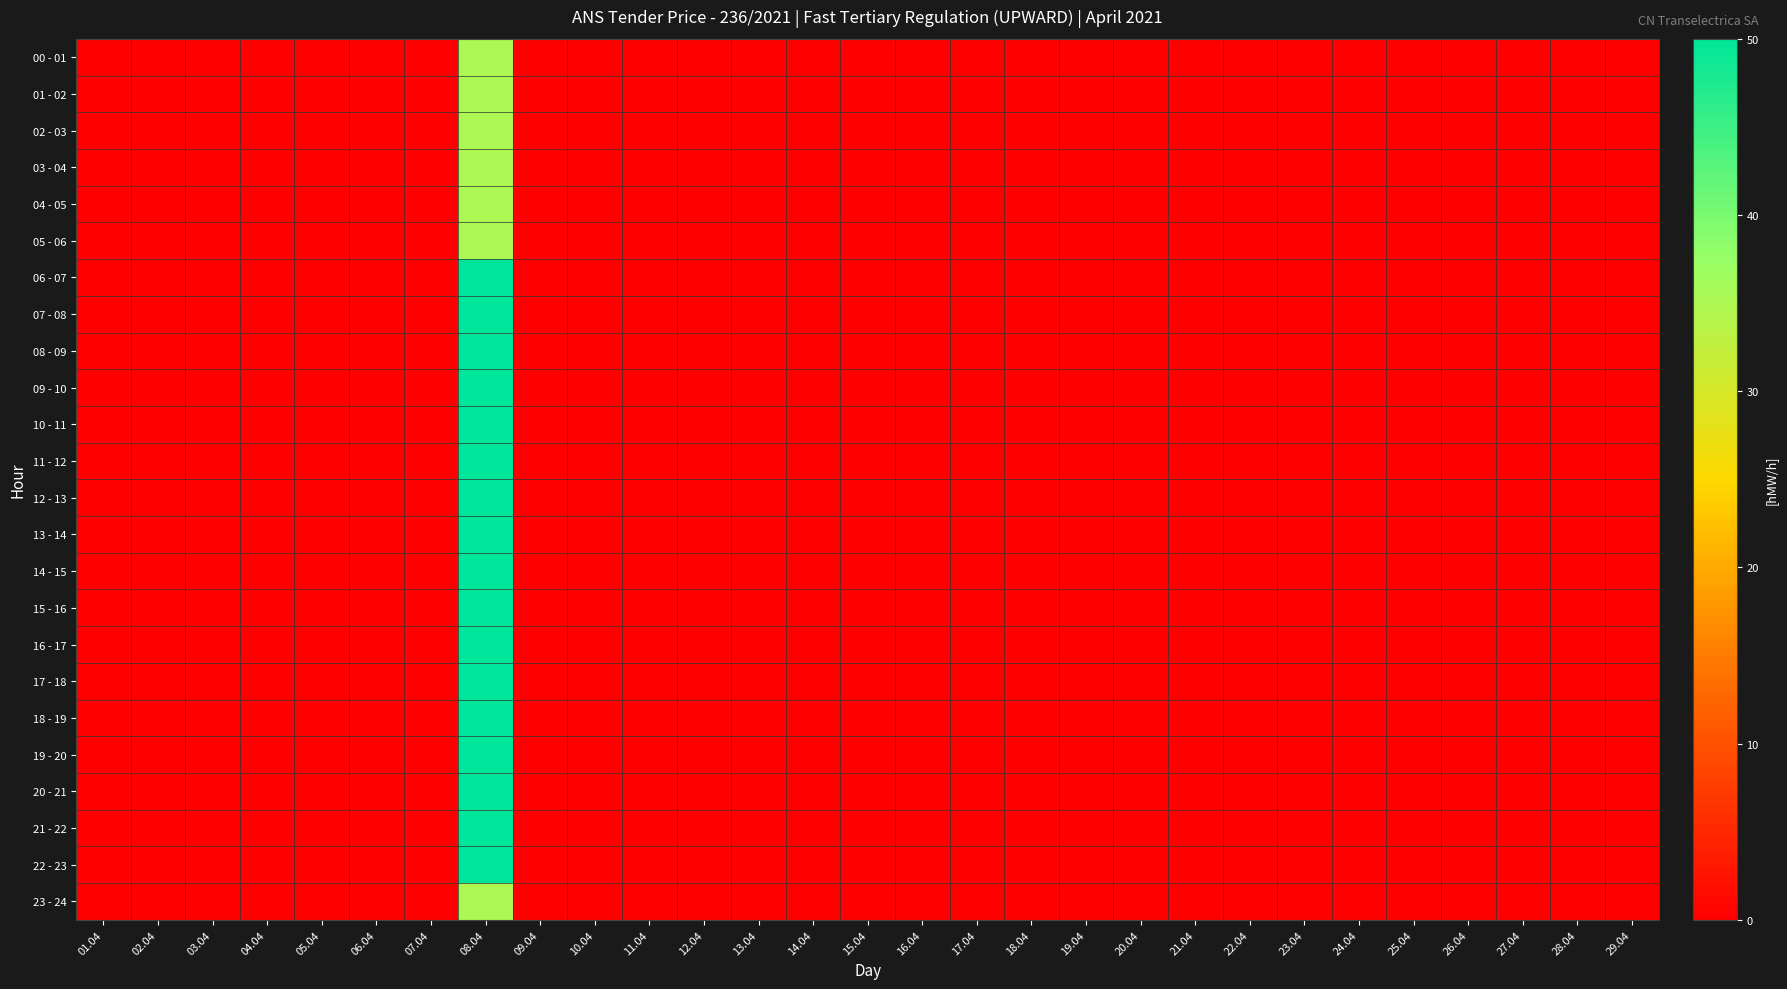

Reading left to right, list all the values displayed in this chart.

00 - 01: 01.04=0	02.04=0	03.04=0	04.04=0	05.04=0	06.04=0	07.04=0	08.04=35	09.04=0	10.04=0	11.04=0	12.04=0	13.04=0	14.04=0	15.04=0	16.04=0	17.04=0	18.04=0	19.04=0	20.04=0	21.04=0	22.04=0	23.04=0	24.04=0	25.04=0	26.04=0	27.04=0	28.04=0	29.04=0
01 - 02: 01.04=0	02.04=0	03.04=0	04.04=0	05.04=0	06.04=0	07.04=0	08.04=35	09.04=0	10.04=0	11.04=0	12.04=0	13.04=0	14.04=0	15.04=0	16.04=0	17.04=0	18.04=0	19.04=0	20.04=0	21.04=0	22.04=0	23.04=0	24.04=0	25.04=0	26.04=0	27.04=0	28.04=0	29.04=0
02 - 03: 01.04=0	02.04=0	03.04=0	04.04=0	05.04=0	06.04=0	07.04=0	08.04=35	09.04=0	10.04=0	11.04=0	12.04=0	13.04=0	14.04=0	15.04=0	16.04=0	17.04=0	18.04=0	19.04=0	20.04=0	21.04=0	22.04=0	23.04=0	24.04=0	25.04=0	26.04=0	27.04=0	28.04=0	29.04=0
03 - 04: 01.04=0	02.04=0	03.04=0	04.04=0	05.04=0	06.04=0	07.04=0	08.04=35	09.04=0	10.04=0	11.04=0	12.04=0	13.04=0	14.04=0	15.04=0	16.04=0	17.04=0	18.04=0	19.04=0	20.04=0	21.04=0	22.04=0	23.04=0	24.04=0	25.04=0	26.04=0	27.04=0	28.04=0	29.04=0
04 - 05: 01.04=0	02.04=0	03.04=0	04.04=0	05.04=0	06.04=0	07.04=0	08.04=35	09.04=0	10.04=0	11.04=0	12.04=0	13.04=0	14.04=0	15.04=0	16.04=0	17.04=0	18.04=0	19.04=0	20.04=0	21.04=0	22.04=0	23.04=0	24.04=0	25.04=0	26.04=0	27.04=0	28.04=0	29.04=0
05 - 06: 01.04=0	02.04=0	03.04=0	04.04=0	05.04=0	06.04=0	07.04=0	08.04=35	09.04=0	10.04=0	11.04=0	12.04=0	13.04=0	14.04=0	15.04=0	16.04=0	17.04=0	18.04=0	19.04=0	20.04=0	21.04=0	22.04=0	23.04=0	24.04=0	25.04=0	26.04=0	27.04=0	28.04=0	29.04=0
06 - 07: 01.04=0	02.04=0	03.04=0	04.04=0	05.04=0	06.04=0	07.04=0	08.04=50	09.04=0	10.04=0	11.04=0	12.04=0	13.04=0	14.04=0	15.04=0	16.04=0	17.04=0	18.04=0	19.04=0	20.04=0	21.04=0	22.04=0	23.04=0	24.04=0	25.04=0	26.04=0	27.04=0	28.04=0	29.04=0
07 - 08: 01.04=0	02.04=0	03.04=0	04.04=0	05.04=0	06.04=0	07.04=0	08.04=50	09.04=0	10.04=0	11.04=0	12.04=0	13.04=0	14.04=0	15.04=0	16.04=0	17.04=0	18.04=0	19.04=0	20.04=0	21.04=0	22.04=0	23.04=0	24.04=0	25.04=0	26.04=0	27.04=0	28.04=0	29.04=0
08 - 09: 01.04=0	02.04=0	03.04=0	04.04=0	05.04=0	06.04=0	07.04=0	08.04=50	09.04=0	10.04=0	11.04=0	12.04=0	13.04=0	14.04=0	15.04=0	16.04=0	17.04=0	18.04=0	19.04=0	20.04=0	21.04=0	22.04=0	23.04=0	24.04=0	25.04=0	26.04=0	27.04=0	28.04=0	29.04=0
09 - 10: 01.04=0	02.04=0	03.04=0	04.04=0	05.04=0	06.04=0	07.04=0	08.04=50	09.04=0	10.04=0	11.04=0	12.04=0	13.04=0	14.04=0	15.04=0	16.04=0	17.04=0	18.04=0	19.04=0	20.04=0	21.04=0	22.04=0	23.04=0	24.04=0	25.04=0	26.04=0	27.04=0	28.04=0	29.04=0
10 - 11: 01.04=0	02.04=0	03.04=0	04.04=0	05.04=0	06.04=0	07.04=0	08.04=50	09.04=0	10.04=0	11.04=0	12.04=0	13.04=0	14.04=0	15.04=0	16.04=0	17.04=0	18.04=0	19.04=0	20.04=0	21.04=0	22.04=0	23.04=0	24.04=0	25.04=0	26.04=0	27.04=0	28.04=0	29.04=0
11 - 12: 01.04=0	02.04=0	03.04=0	04.04=0	05.04=0	06.04=0	07.04=0	08.04=50	09.04=0	10.04=0	11.04=0	12.04=0	13.04=0	14.04=0	15.04=0	16.04=0	17.04=0	18.04=0	19.04=0	20.04=0	21.04=0	22.04=0	23.04=0	24.04=0	25.04=0	26.04=0	27.04=0	28.04=0	29.04=0
12 - 13: 01.04=0	02.04=0	03.04=0	04.04=0	05.04=0	06.04=0	07.04=0	08.04=50	09.04=0	10.04=0	11.04=0	12.04=0	13.04=0	14.04=0	15.04=0	16.04=0	17.04=0	18.04=0	19.04=0	20.04=0	21.04=0	22.04=0	23.04=0	24.04=0	25.04=0	26.04=0	27.04=0	28.04=0	29.04=0
13 - 14: 01.04=0	02.04=0	03.04=0	04.04=0	05.04=0	06.04=0	07.04=0	08.04=50	09.04=0	10.04=0	11.04=0	12.04=0	13.04=0	14.04=0	15.04=0	16.04=0	17.04=0	18.04=0	19.04=0	20.04=0	21.04=0	22.04=0	23.04=0	24.04=0	25.04=0	26.04=0	27.04=0	28.04=0	29.04=0
14 - 15: 01.04=0	02.04=0	03.04=0	04.04=0	05.04=0	06.04=0	07.04=0	08.04=50	09.04=0	10.04=0	11.04=0	12.04=0	13.04=0	14.04=0	15.04=0	16.04=0	17.04=0	18.04=0	19.04=0	20.04=0	21.04=0	22.04=0	23.04=0	24.04=0	25.04=0	26.04=0	27.04=0	28.04=0	29.04=0
15 - 16: 01.04=0	02.04=0	03.04=0	04.04=0	05.04=0	06.04=0	07.04=0	08.04=50	09.04=0	10.04=0	11.04=0	12.04=0	13.04=0	14.04=0	15.04=0	16.04=0	17.04=0	18.04=0	19.04=0	20.04=0	21.04=0	22.04=0	23.04=0	24.04=0	25.04=0	26.04=0	27.04=0	28.04=0	29.04=0
16 - 17: 01.04=0	02.04=0	03.04=0	04.04=0	05.04=0	06.04=0	07.04=0	08.04=50	09.04=0	10.04=0	11.04=0	12.04=0	13.04=0	14.04=0	15.04=0	16.04=0	17.04=0	18.04=0	19.04=0	20.04=0	21.04=0	22.04=0	23.04=0	24.04=0	25.04=0	26.04=0	27.04=0	28.04=0	29.04=0
17 - 18: 01.04=0	02.04=0	03.04=0	04.04=0	05.04=0	06.04=0	07.04=0	08.04=50	09.04=0	10.04=0	11.04=0	12.04=0	13.04=0	14.04=0	15.04=0	16.04=0	17.04=0	18.04=0	19.04=0	20.04=0	21.04=0	22.04=0	23.04=0	24.04=0	25.04=0	26.04=0	27.04=0	28.04=0	29.04=0
18 - 19: 01.04=0	02.04=0	03.04=0	04.04=0	05.04=0	06.04=0	07.04=0	08.04=50	09.04=0	10.04=0	11.04=0	12.04=0	13.04=0	14.04=0	15.04=0	16.04=0	17.04=0	18.04=0	19.04=0	20.04=0	21.04=0	22.04=0	23.04=0	24.04=0	25.04=0	26.04=0	27.04=0	28.04=0	29.04=0
19 - 20: 01.04=0	02.04=0	03.04=0	04.04=0	05.04=0	06.04=0	07.04=0	08.04=50	09.04=0	10.04=0	11.04=0	12.04=0	13.04=0	14.04=0	15.04=0	16.04=0	17.04=0	18.04=0	19.04=0	20.04=0	21.04=0	22.04=0	23.04=0	24.04=0	25.04=0	26.04=0	27.04=0	28.04=0	29.04=0
20 - 21: 01.04=0	02.04=0	03.04=0	04.04=0	05.04=0	06.04=0	07.04=0	08.04=50	09.04=0	10.04=0	11.04=0	12.04=0	13.04=0	14.04=0	15.04=0	16.04=0	17.04=0	18.04=0	19.04=0	20.04=0	21.04=0	22.04=0	23.04=0	24.04=0	25.04=0	26.04=0	27.04=0	28.04=0	29.04=0
21 - 22: 01.04=0	02.04=0	03.04=0	04.04=0	05.04=0	06.04=0	07.04=0	08.04=50	09.04=0	10.04=0	11.04=0	12.04=0	13.04=0	14.04=0	15.04=0	16.04=0	17.04=0	18.04=0	19.04=0	20.04=0	21.04=0	22.04=0	23.04=0	24.04=0	25.04=0	26.04=0	27.04=0	28.04=0	29.04=0
22 - 23: 01.04=0	02.04=0	03.04=0	04.04=0	05.04=0	06.04=0	07.04=0	08.04=50	09.04=0	10.04=0	11.04=0	12.04=0	13.04=0	14.04=0	15.04=0	16.04=0	17.04=0	18.04=0	19.04=0	20.04=0	21.04=0	22.04=0	23.04=0	24.04=0	25.04=0	26.04=0	27.04=0	28.04=0	29.04=0
23 - 24: 01.04=0	02.04=0	03.04=0	04.04=0	05.04=0	06.04=0	07.04=0	08.04=35	09.04=0	10.04=0	11.04=0	12.04=0	13.04=0	14.04=0	15.04=0	16.04=0	17.04=0	18.04=0	19.04=0	20.04=0	21.04=0	22.04=0	23.04=0	24.04=0	25.04=0	26.04=0	27.04=0	28.04=0	29.04=0